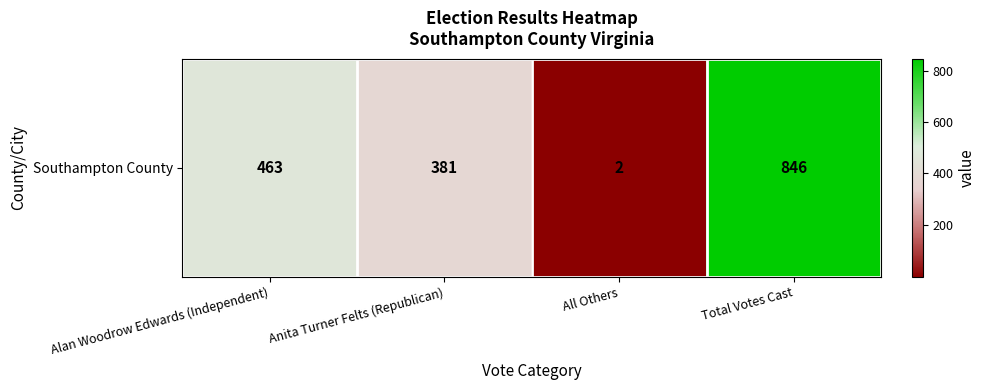

What is the average value?

423